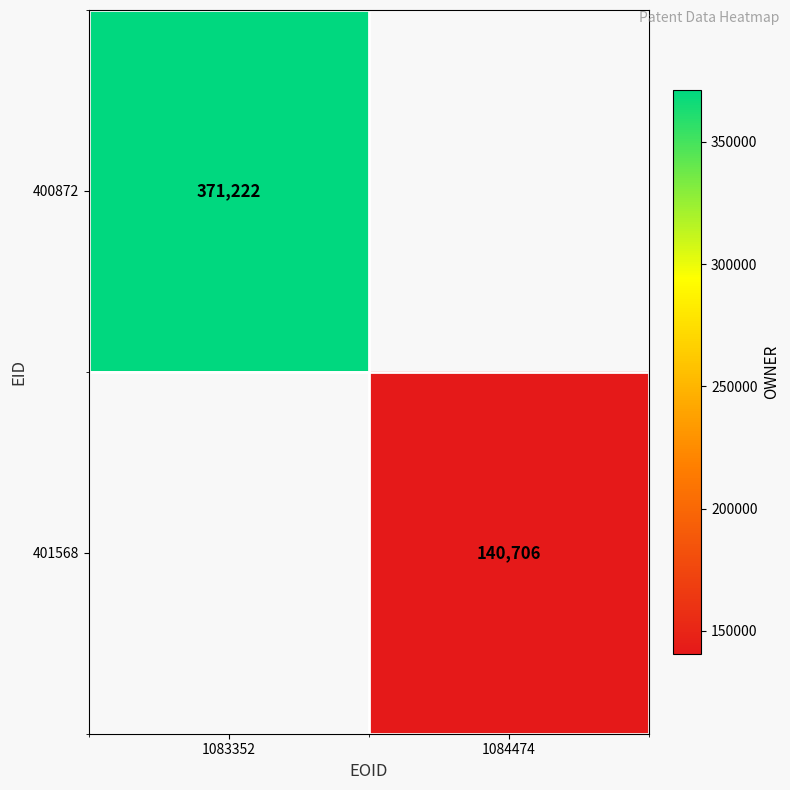

Which has a higher value, 1084474 or 1083352?

1083352